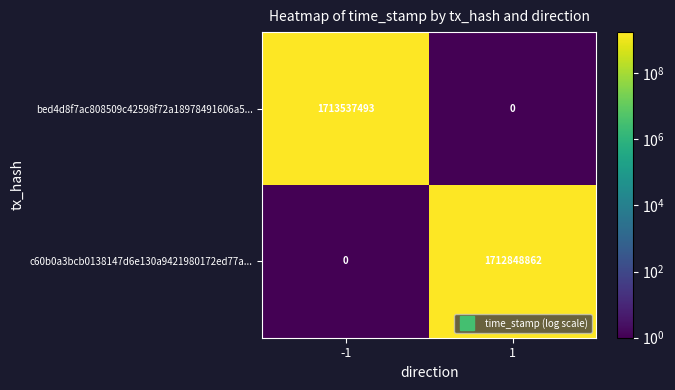

What is the difference between the maximum and minimum values in the c60b0a3bcb0138147d6e130a9421980172ed77a... series?

1712848862